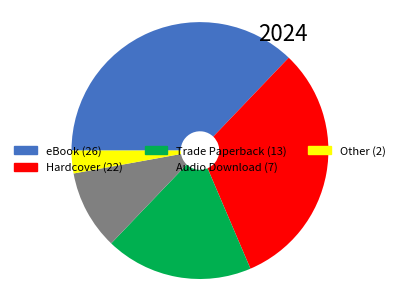

True or false: Trade Paperback accounts for 19% of the total.

True